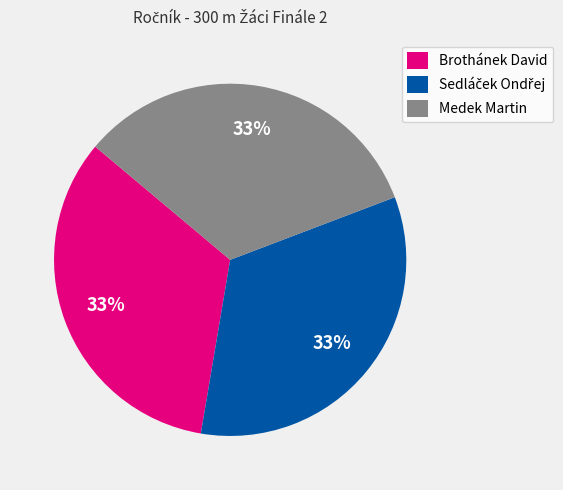

To the nearest percent, what portion does Brothánek David represent?

33%